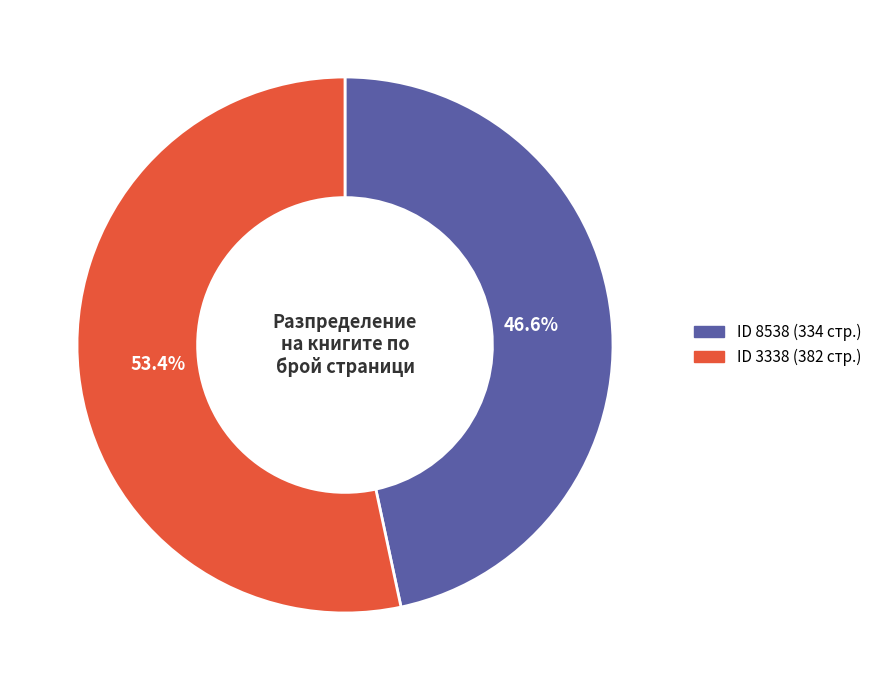

Does any single category account for the majority?

Yes